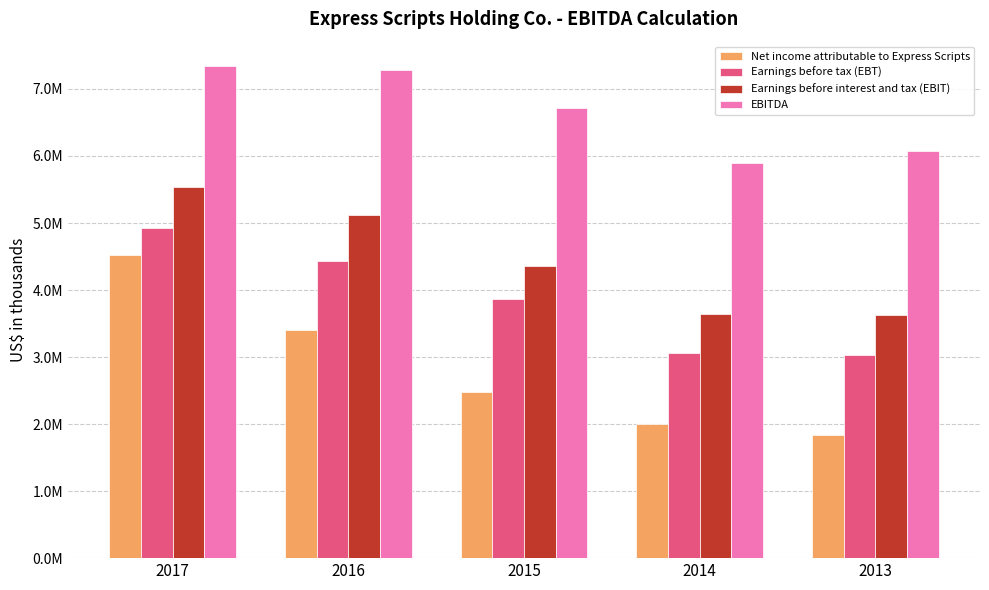

Does the chart contain stacked bars?

No